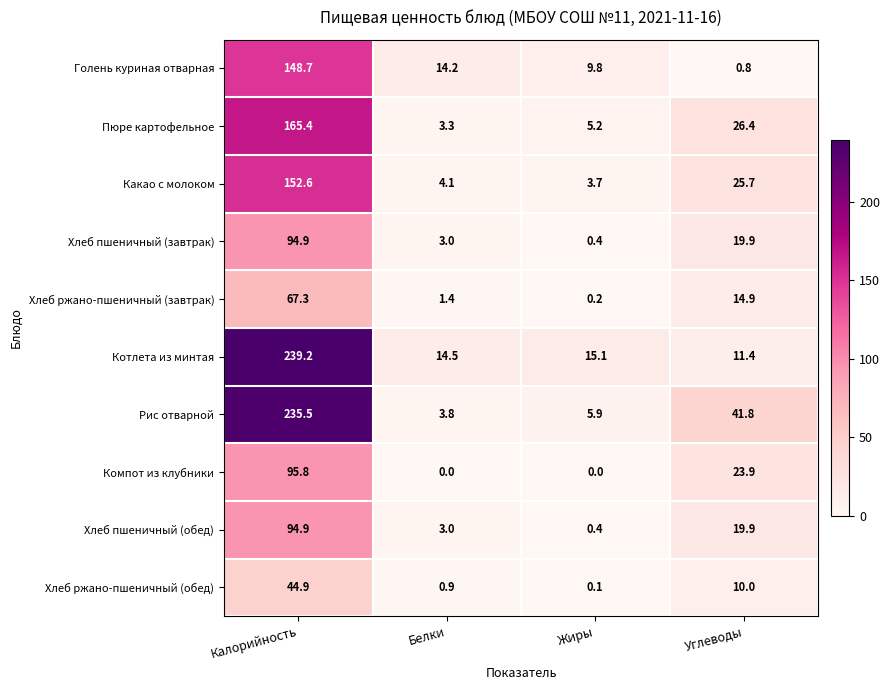

What is the difference between the maximum and minimum values in the Голень куриная отварная series?

147.9